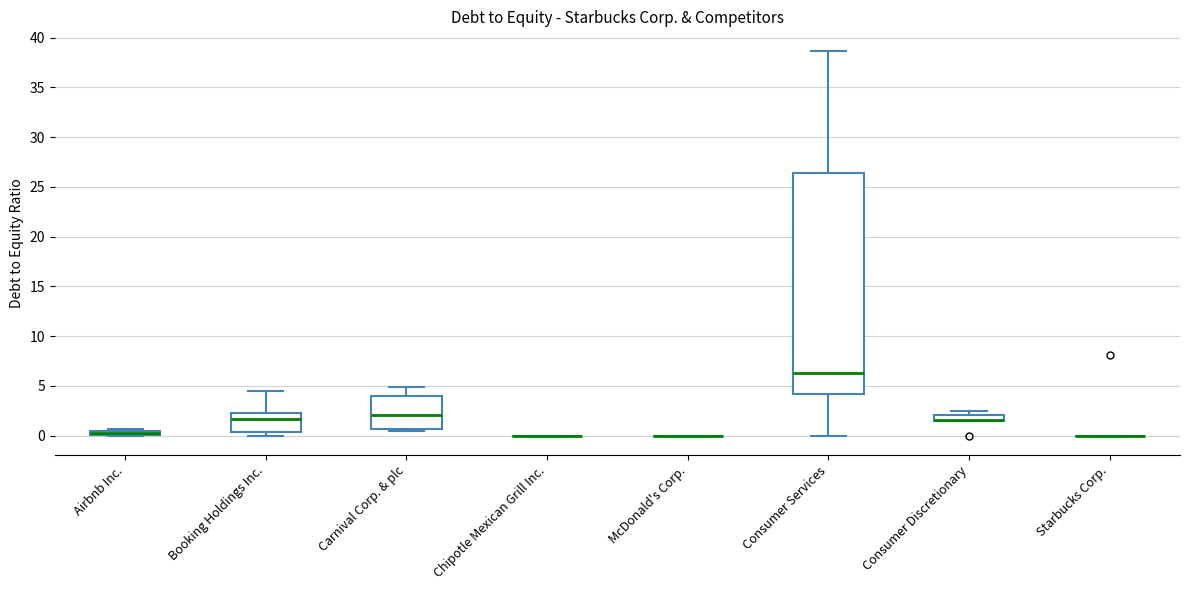

Comparing the boxes themselves (not the whiskers), which one is the tallest?

Consumer Services